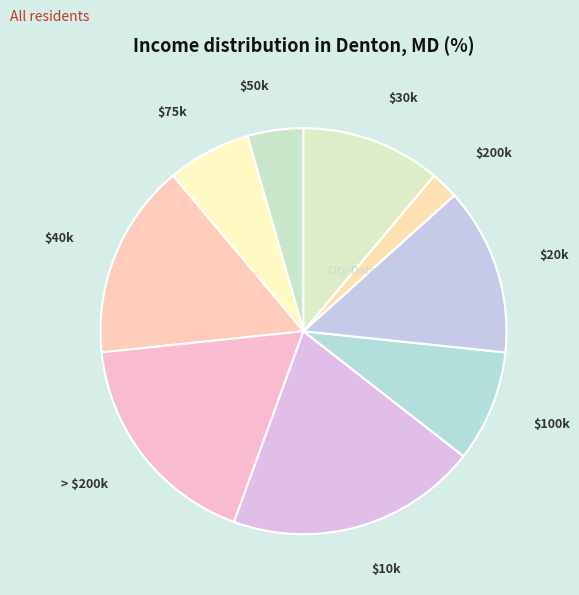

Does any single category account for the majority?

No